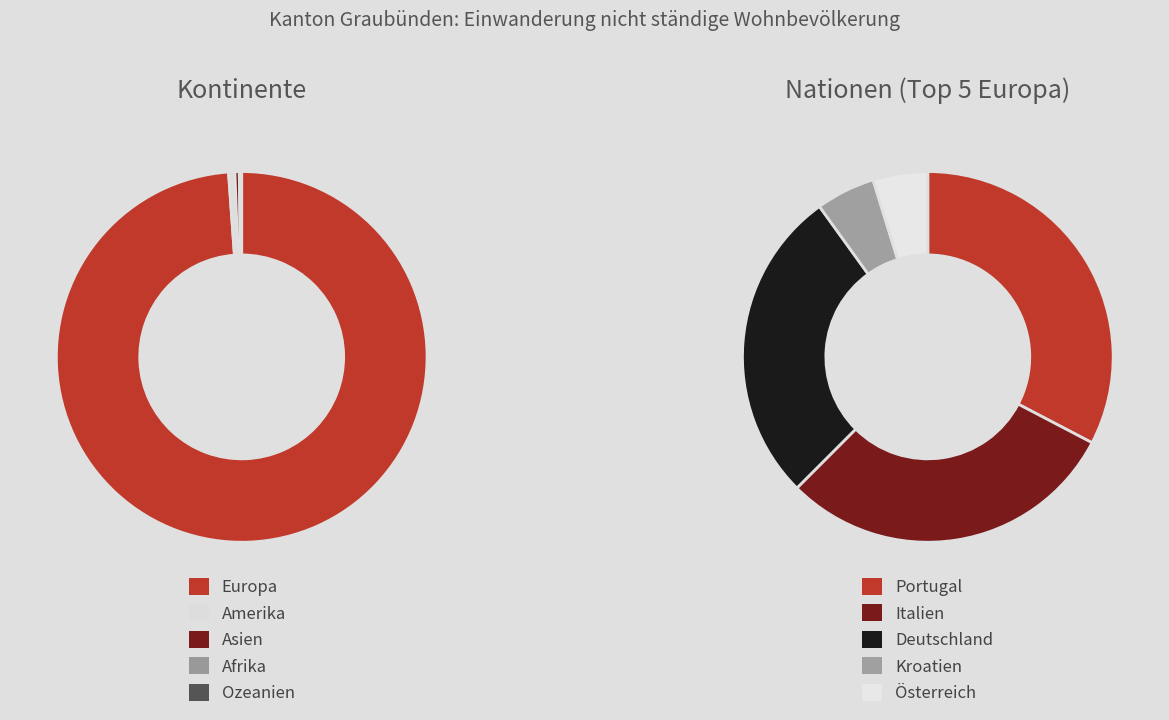

Does Europa account for over 50% of the chart?

Yes